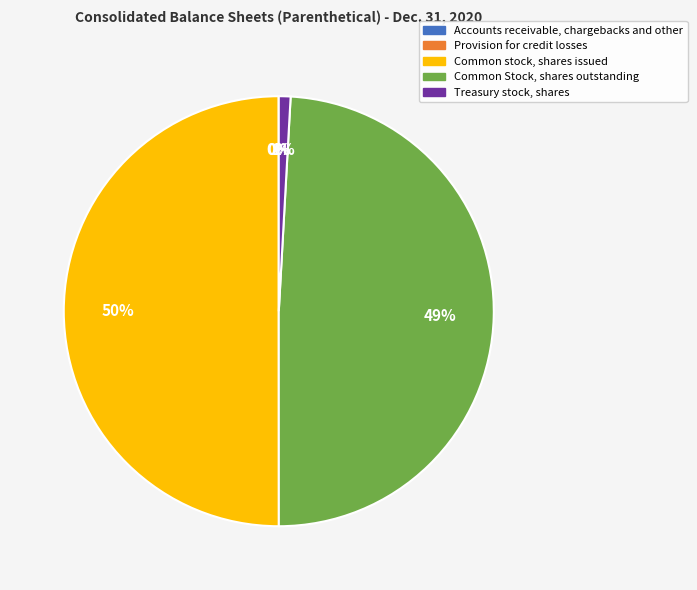

Which slice is the largest?

Common stock, shares issued